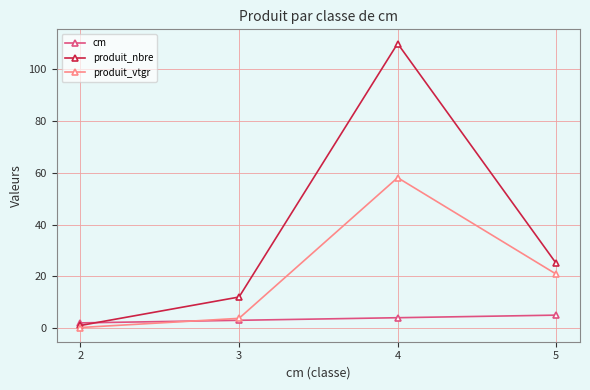

Which series has the widest spread of values?

produit_nbre